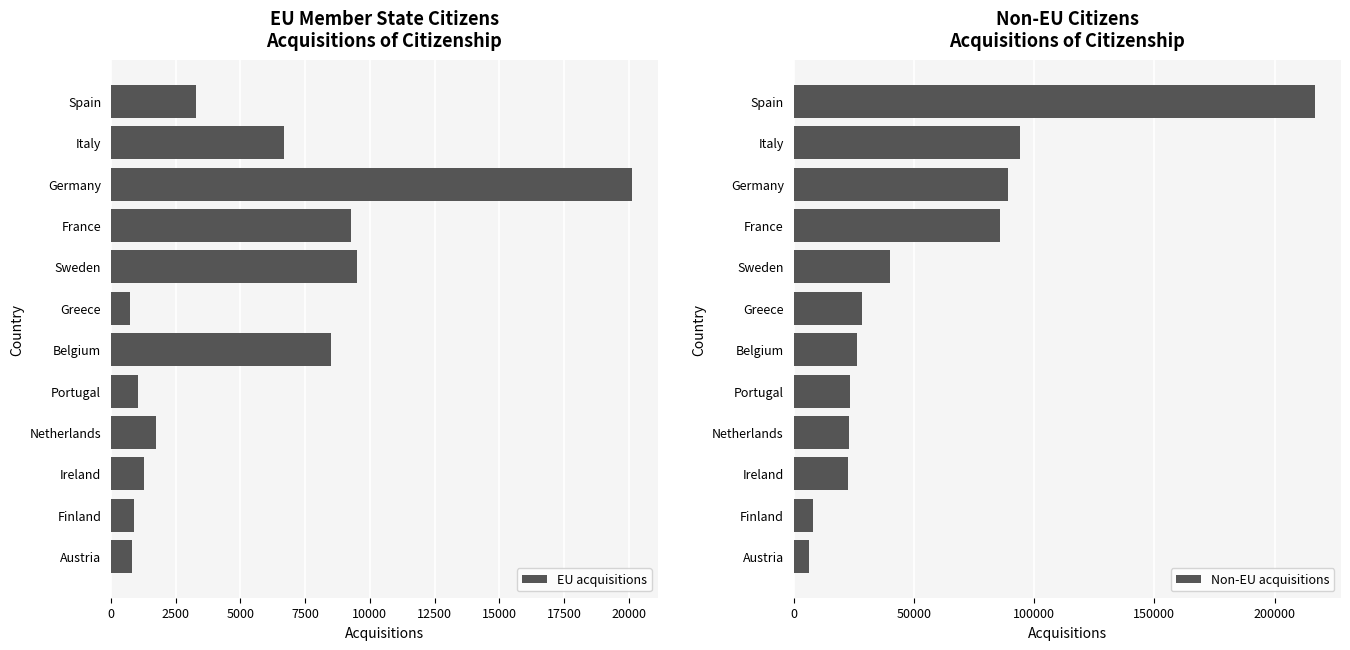

Rank the series by their average value, from highest to lowest.

Non-EU acquisitions, EU acquisitions